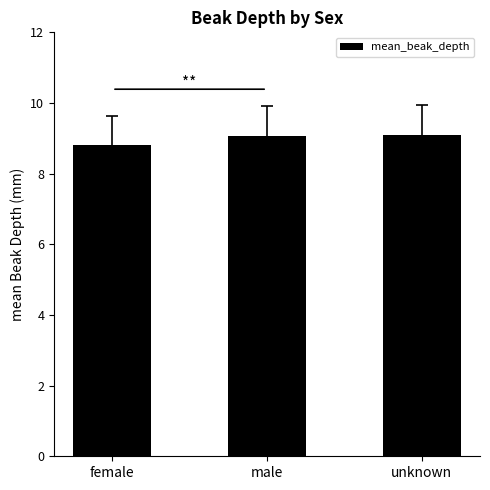

What is the ratio of the value at male to the value at unknown?

1.0